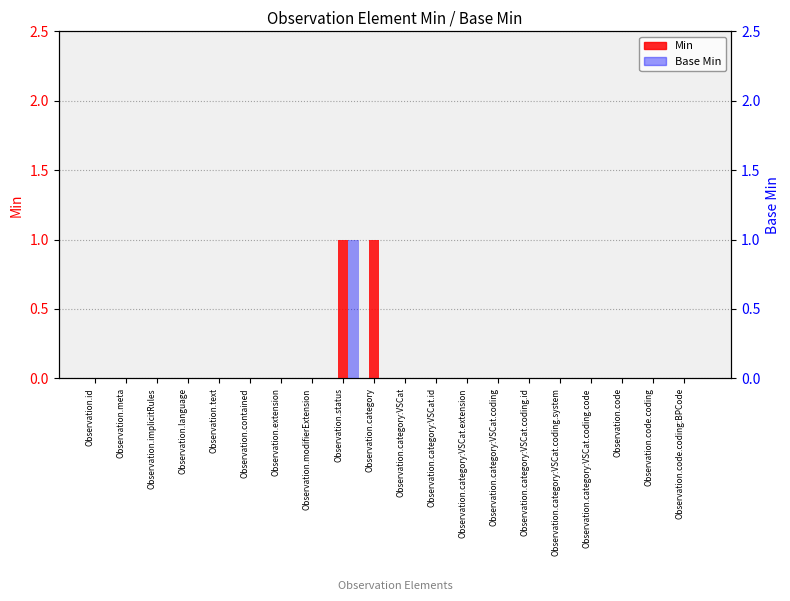

At how many categories does at least one series exceed 0?

2